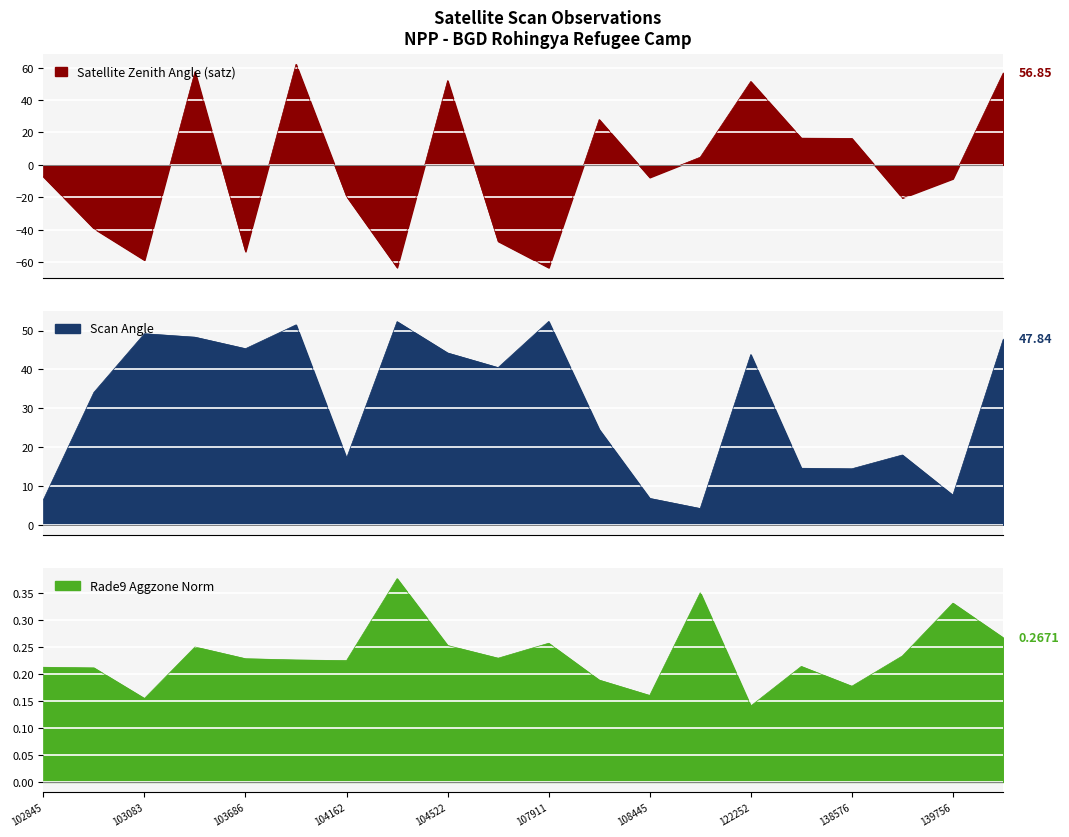

Rank the series by their maximum value, from lowest to highest.

rade9_aggzone_norm, scan_angle, satz